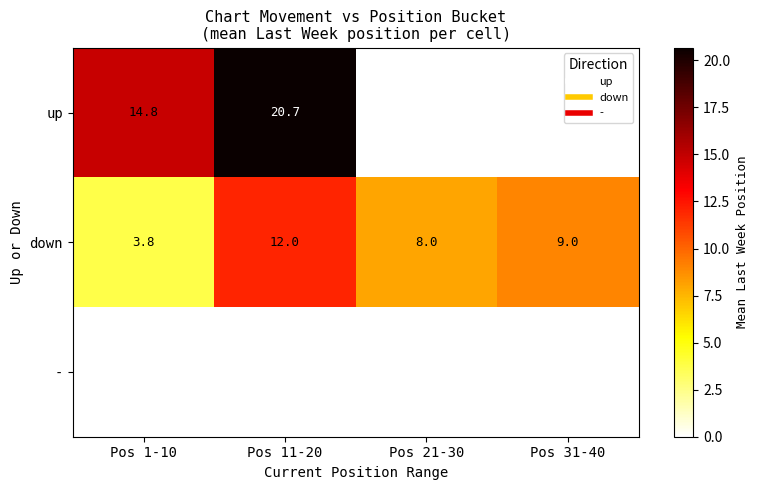

What is the lowest value of the down series?

3.8